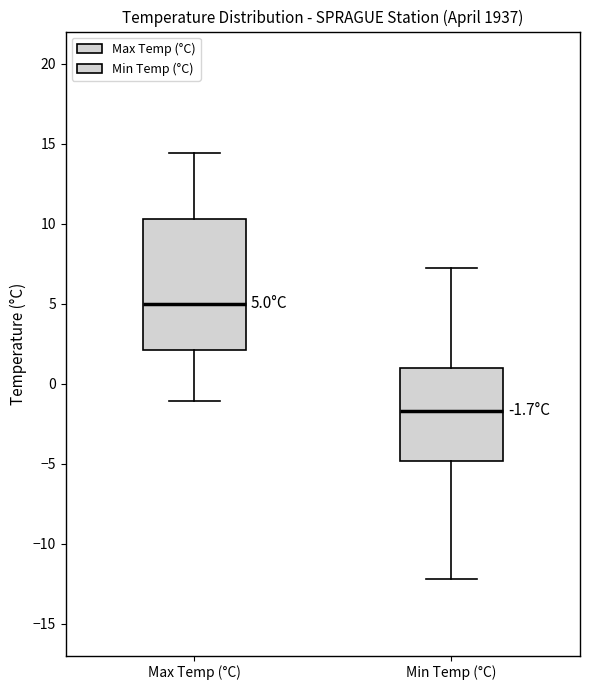

Which box is the tallest, from its lower edge to its upper edge?

Max Temp (°C)